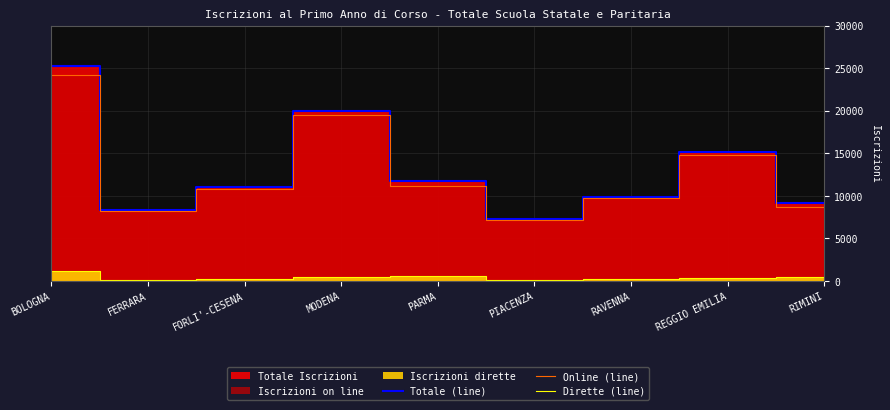

What is the minimum value shown in the chart?

57